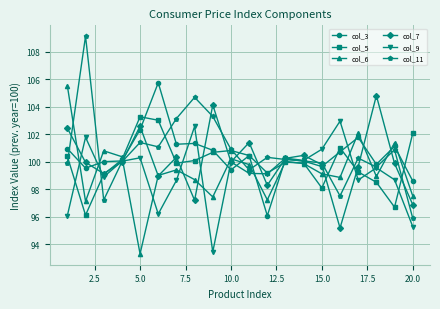

What is the value of the col_11 point at the 11th from the left?

99.4